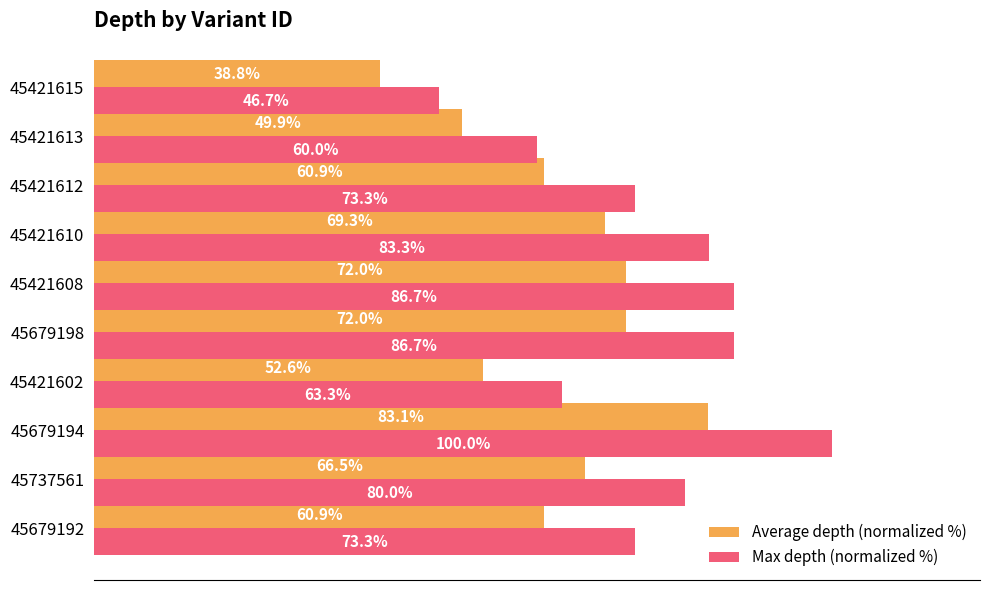

Rank the series by their average value, from highest to lowest.

Max depth (normalized %), Average depth (normalized %)